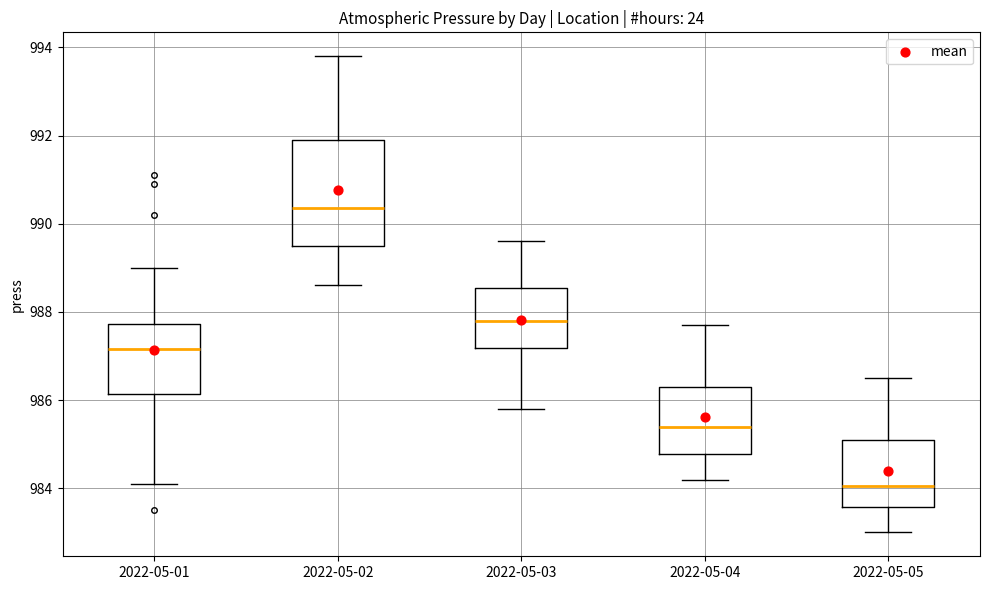

Which box's median line is the highest?

2022-05-02